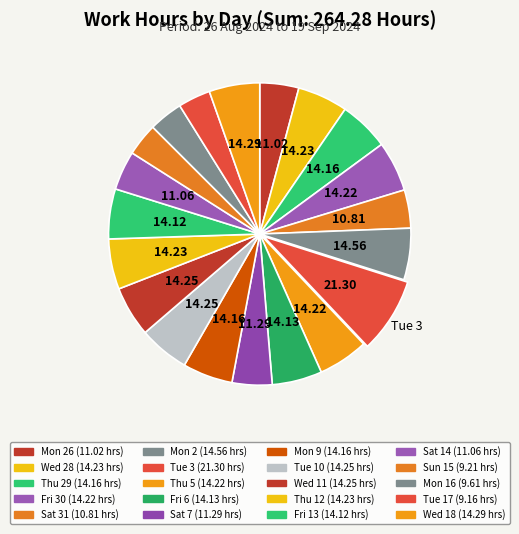

Is there any slice that represents more than half of the pie?

No